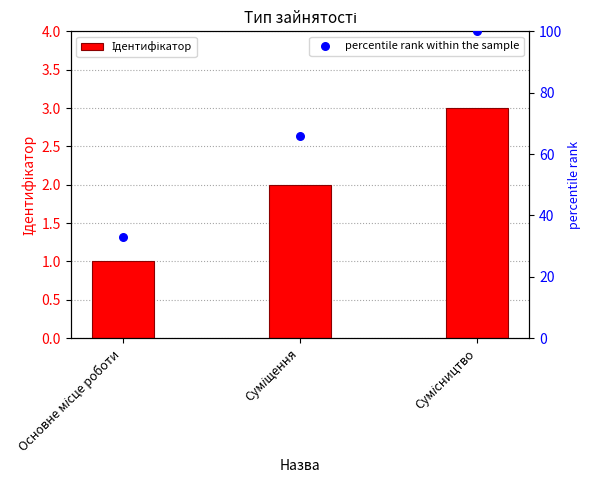

Which series reaches the maximum Y coordinate?

percentile rank within the sample